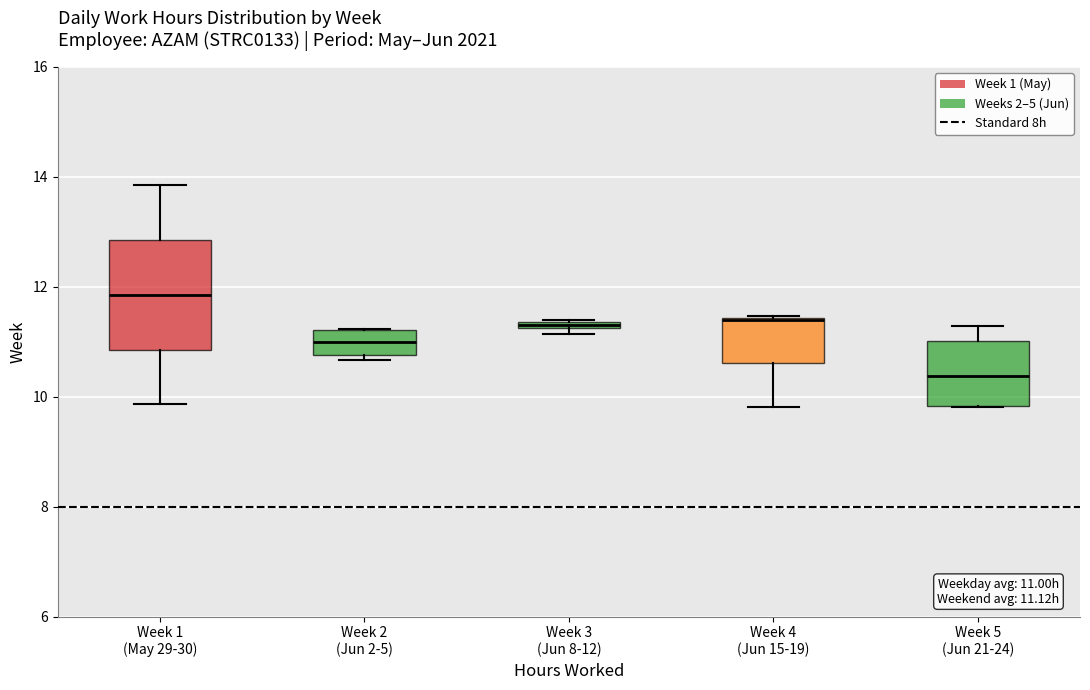

Comparing the boxes themselves (not the whiskers), which one is the tallest?

Week 1 (May 29-30)